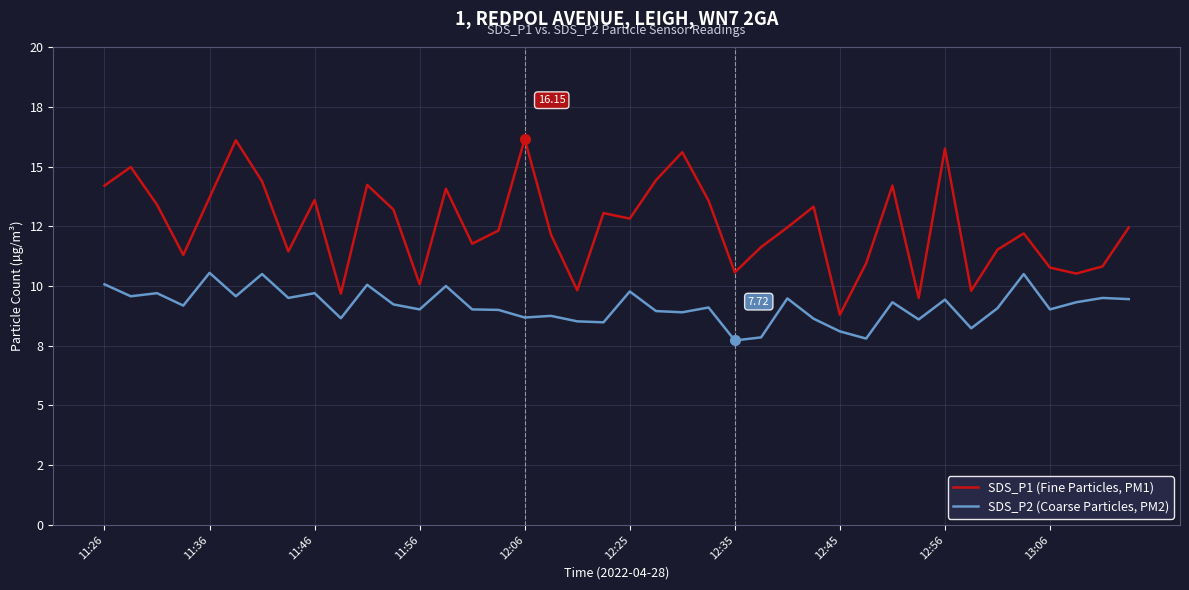

Rank the series by their average value, from lowest to highest.

SDS_P2 (Coarse Particles, PM2), SDS_P1 (Fine Particles, PM1)